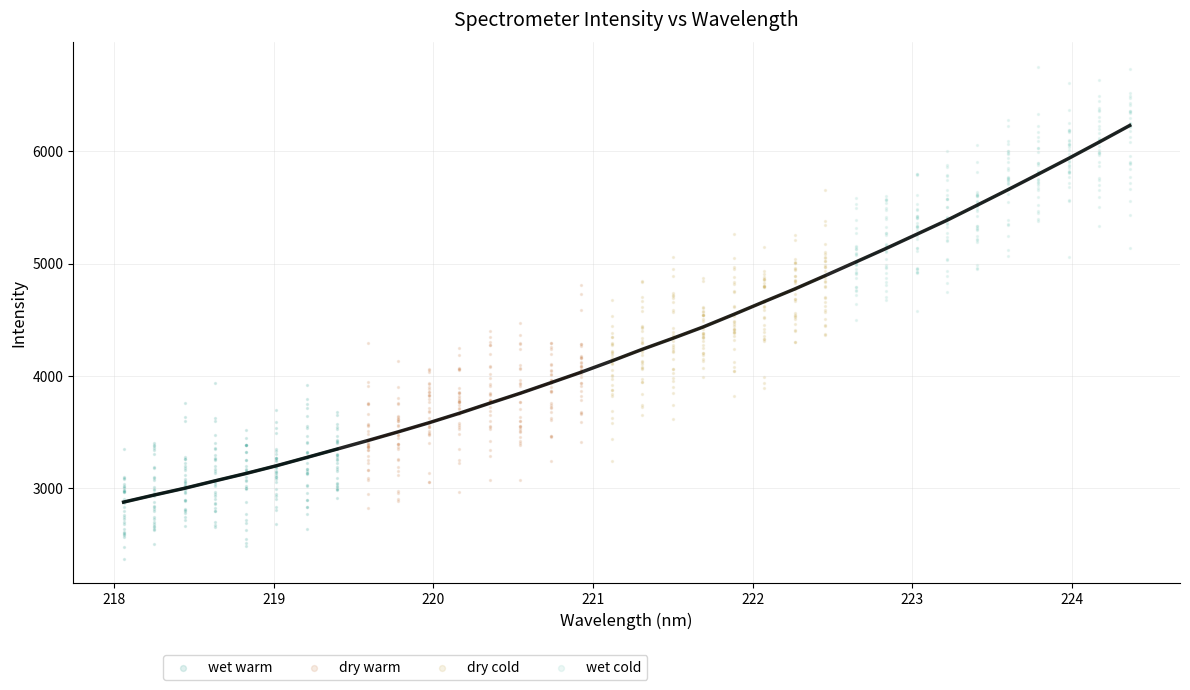

Which series contains the lowest Y value?

wet warm